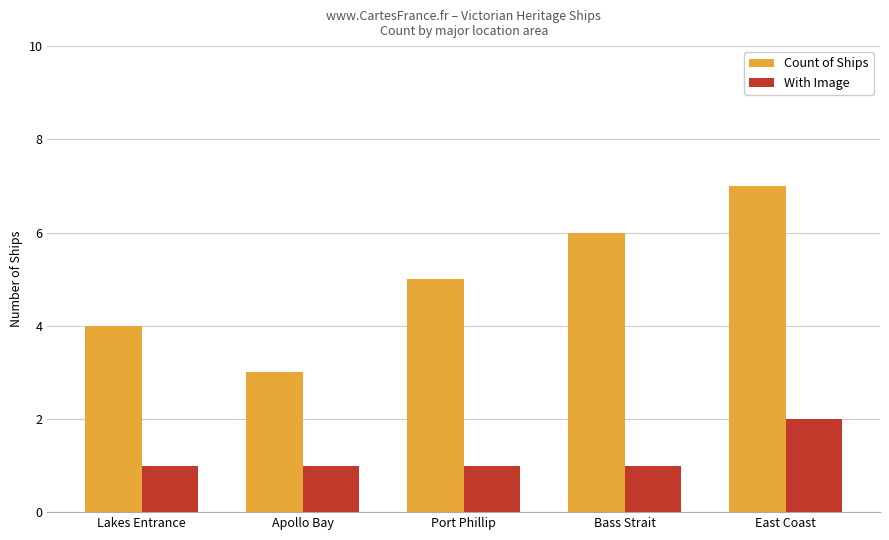

What is the lowest value of the Count of Ships series?

3